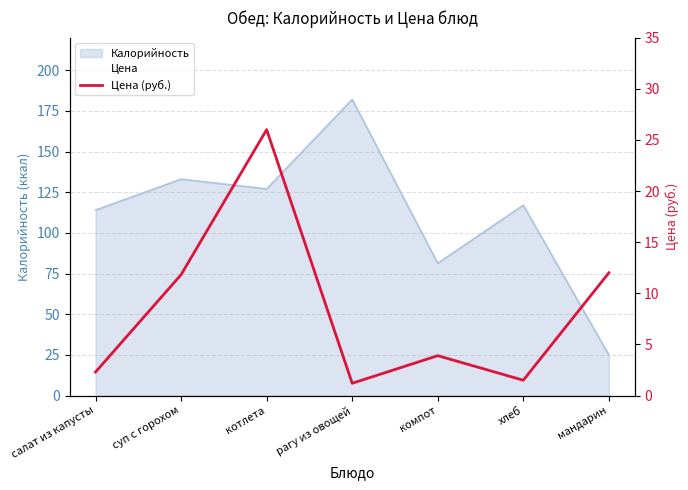

What is the label of the 7th point from the right?

салат из капусты